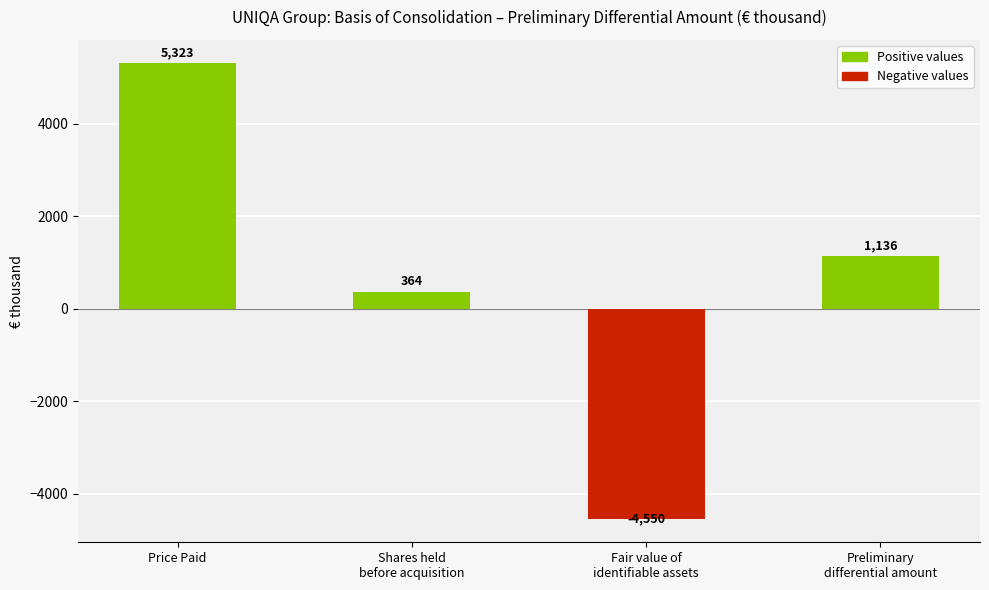

Rank the categories by value from highest to lowest.

Price Paid, Preliminary
differential amount, Shares held
before acquisition, Fair value of
identifiable assets